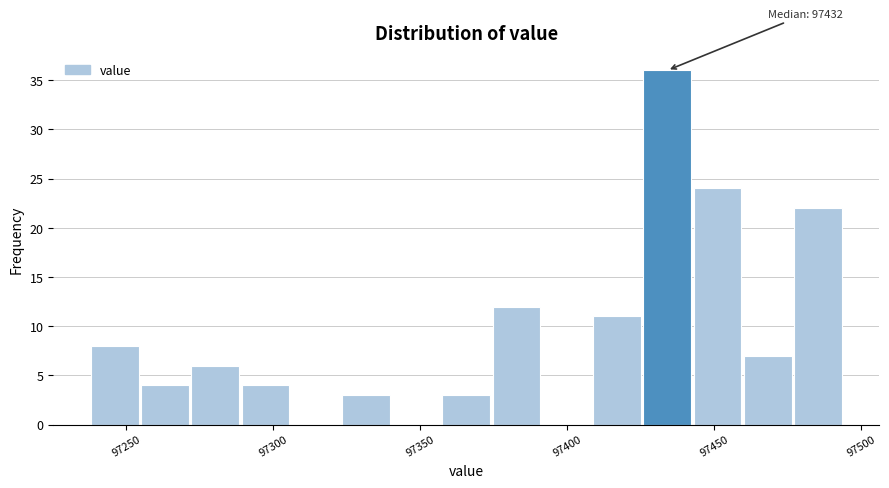

Read against the x-axis, roughly where is the centre of the tallest bar?

97435